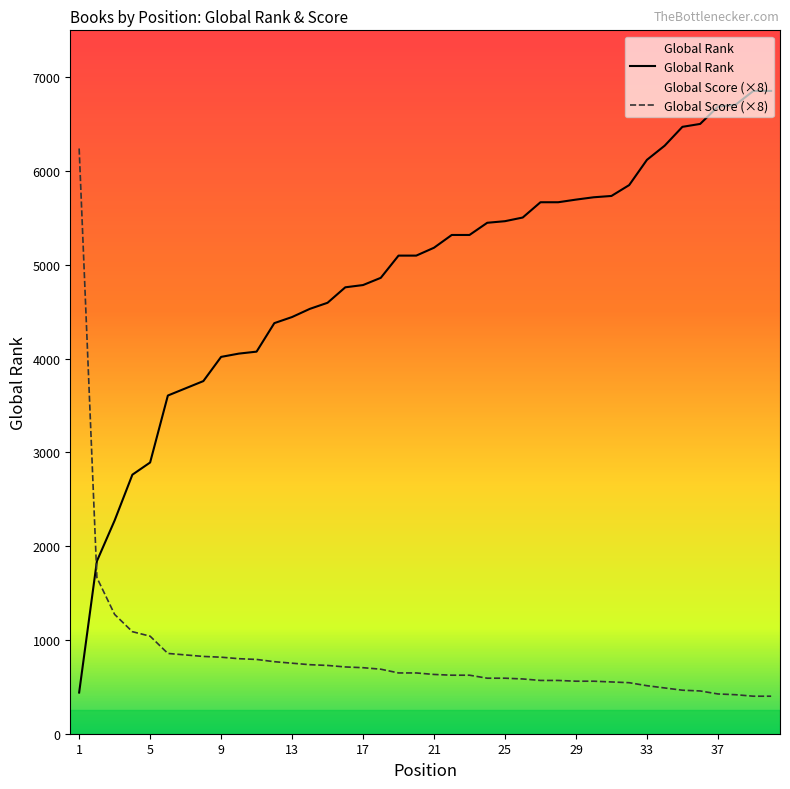

Rank the series at 15 from highest to lowest value.

Global Rank, Global Score